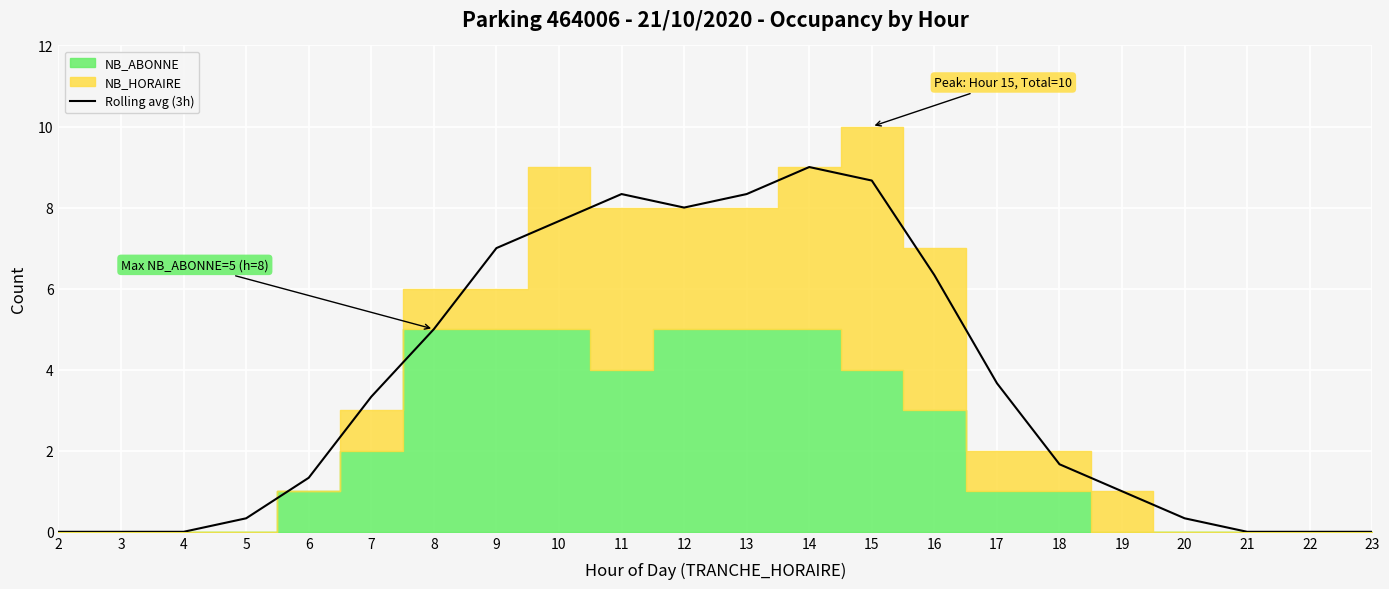

How many data points are less than 3?

11